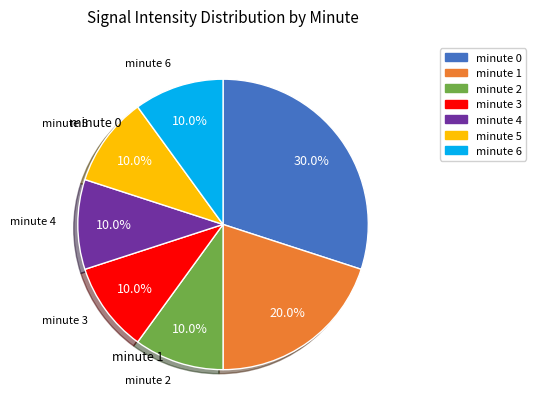

Is it true that minute 1 is 20% of the pie?

True